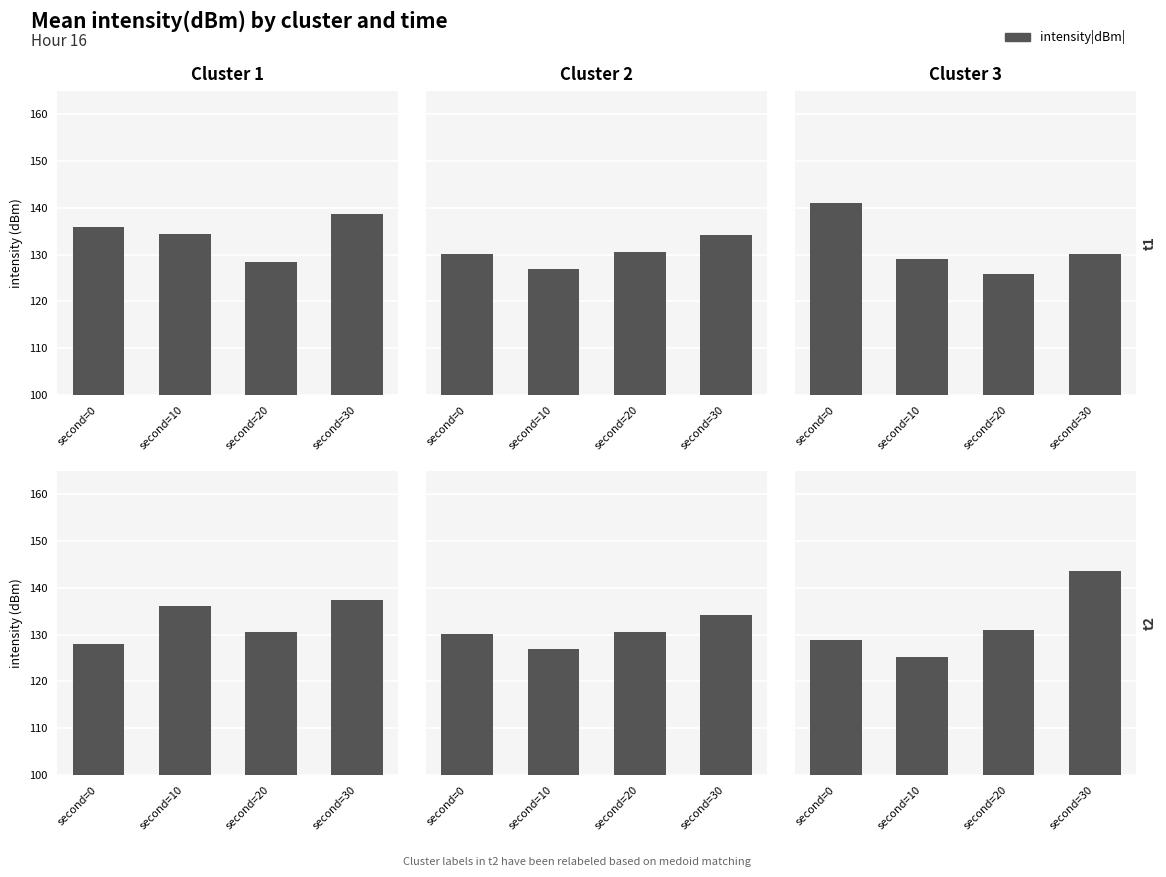

What is the average value of the Cluster 1 t1 series?

134.4